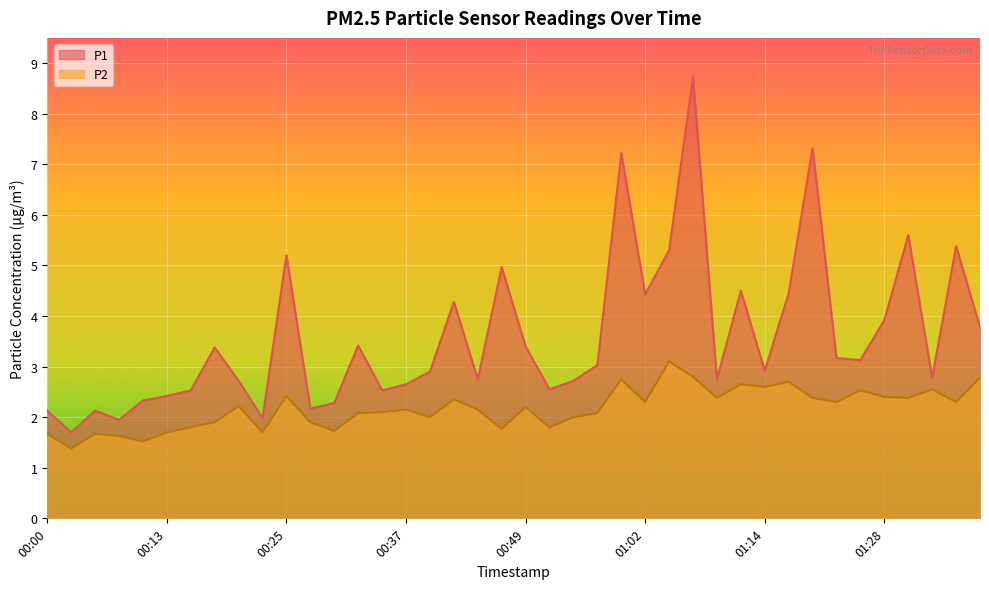

Reading left to right, what are all the values shown in this chart?

P1: 00:00=2.1	00:03=1.7	00:05=2.1	00:08=1.9	00:10=2.3	00:13=2.4	00:15=2.5	00:17=3.4	00:20=2.7	00:22=2.0	00:25=5.2	00:27=2.2	00:30=2.3	00:32=3.4	00:35=2.5	00:37=2.6	00:40=2.9	00:42=4.3	00:44=2.8	00:47=5.0	00:49=3.4	00:52=2.5	00:54=2.7	00:57=3.0	00:59=7.2	01:02=4.4	01:04=5.3	01:07=8.7	01:09=2.8	01:12=4.5	01:14=2.9	01:17=4.5	01:19=7.3	01:22=3.2	01:25=3.1	01:28=3.9	01:30=5.6	01:33=2.8	01:35=5.4	01:38=3.8
P2: 00:00=1.7	00:03=1.4	00:05=1.7	00:08=1.6	00:10=1.5	00:13=1.7	00:15=1.8	00:17=1.9	00:20=2.2	00:22=1.7	00:25=2.4	00:27=1.9	00:30=1.7	00:32=2.1	00:35=2.1	00:37=2.1	00:40=2.0	00:42=2.4	00:44=2.1	00:47=1.8	00:49=2.2	00:52=1.8	00:54=2.0	00:57=2.1	00:59=2.8	01:02=2.3	01:04=3.1	01:07=2.8	01:09=2.4	01:12=2.6	01:14=2.6	01:17=2.7	01:19=2.4	01:22=2.3	01:25=2.5	01:28=2.4	01:30=2.4	01:33=2.5	01:35=2.3	01:38=2.8